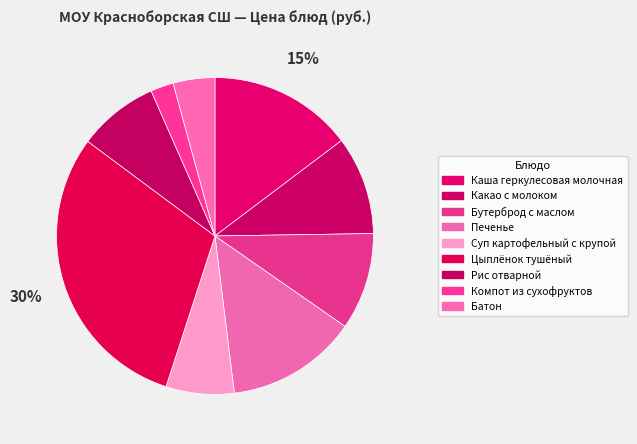

Does Суп картофельный с крупой account for over 50% of the chart?

No